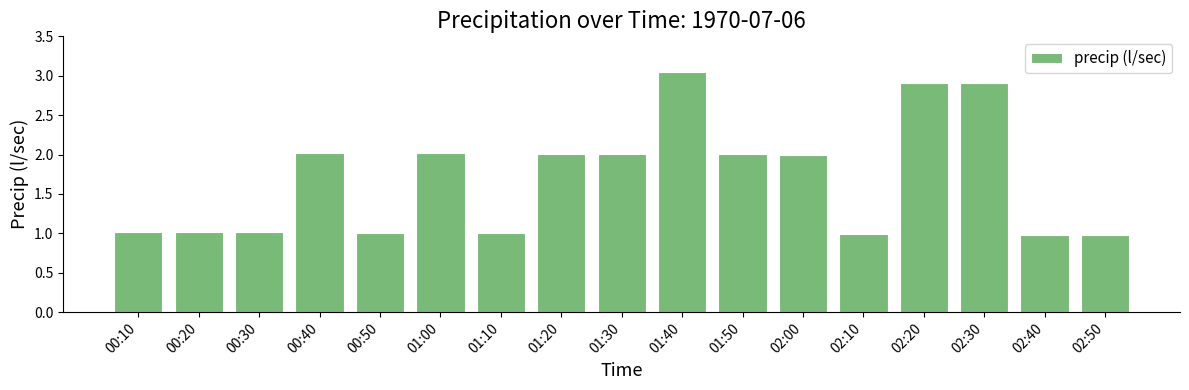

What is the label of the 1st bar from the right?

02:50